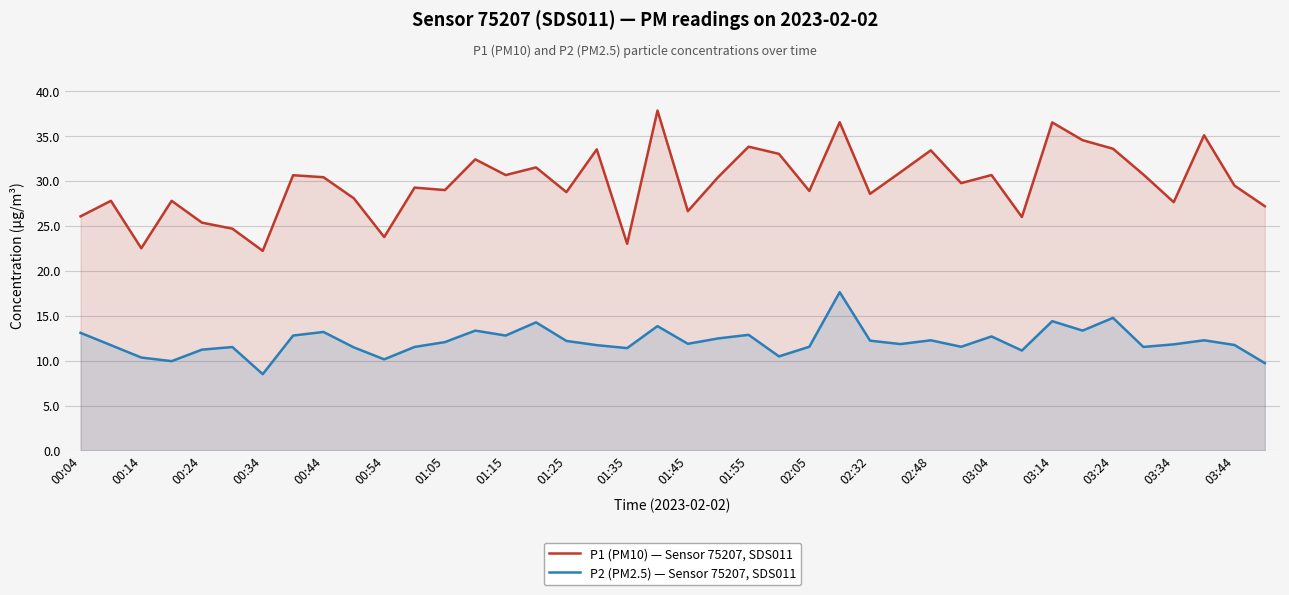

Which series changed the most between 01:35 and 03:04?

P1 (PM10) — Sensor 75207, SDS011